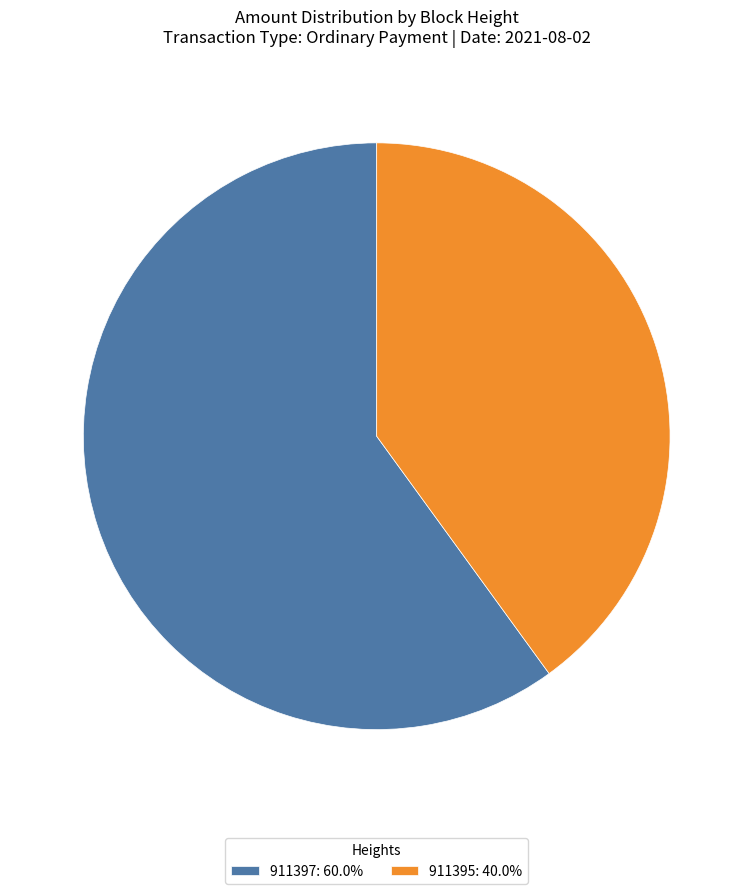

Is it true that 911397 is 54% of the pie?

False